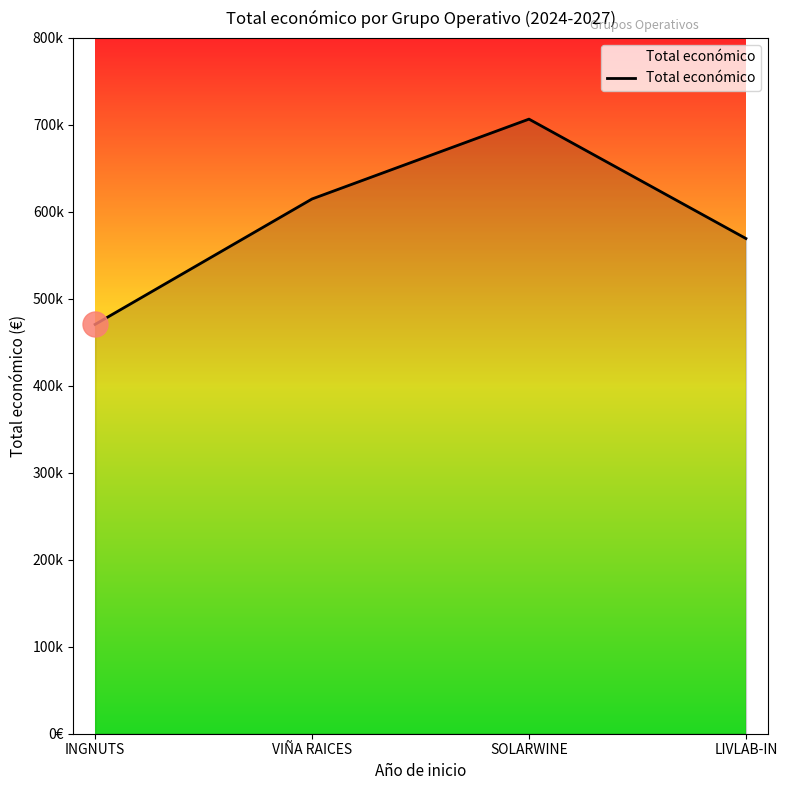

Rank the categories by value from highest to lowest.

SOLARWINE, VIÑA RAICES, LIVLAB-IN, INGNUTS